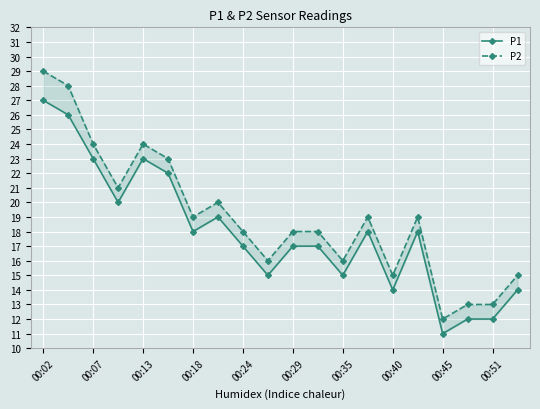

Between 00:24 and 00:40, which series saw the biggest shift?

P1